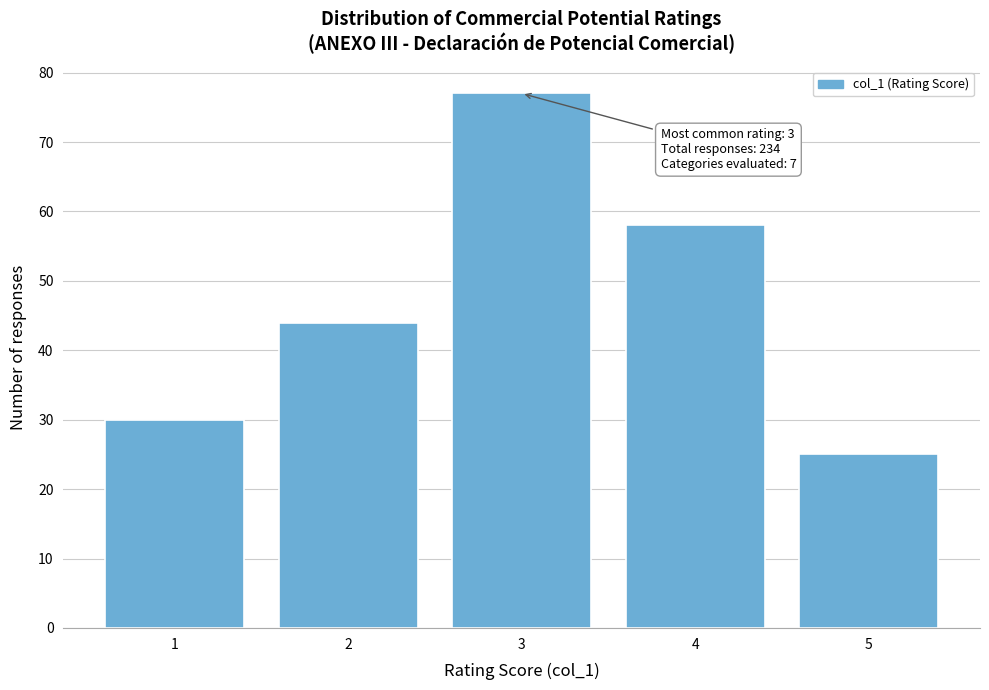

Reading left to right, what are all the values shown in this chart?

1=30	2=44	3=77	4=58	5=25